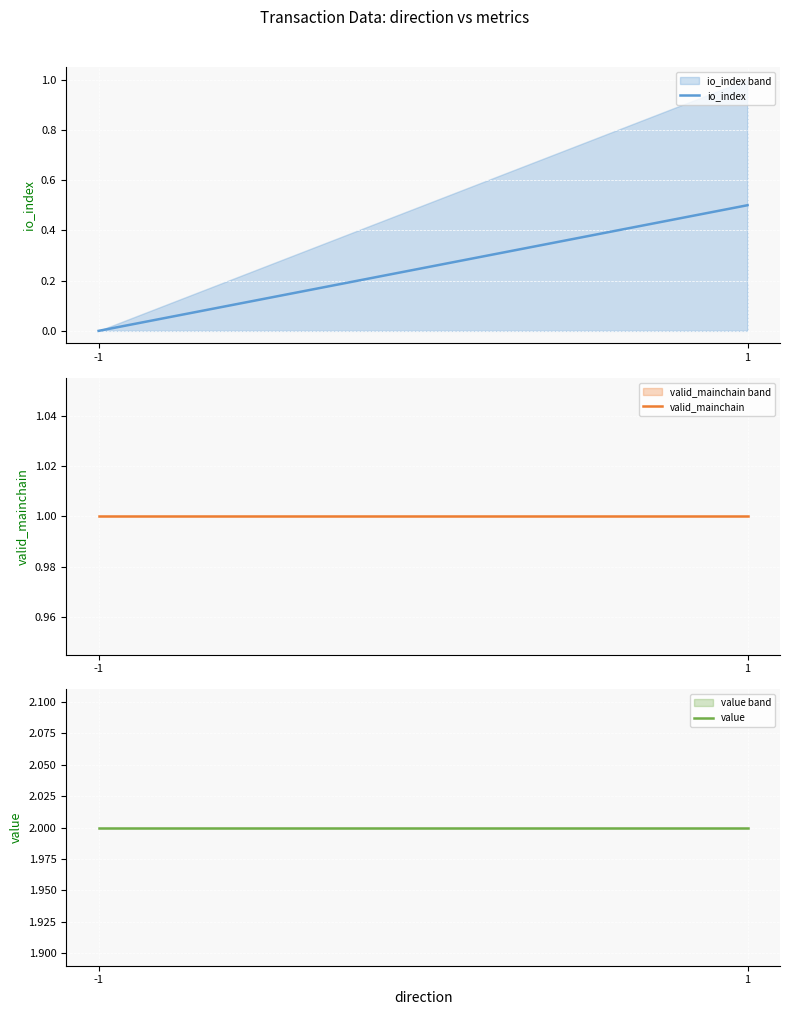

What is the difference between the highest and lowest values at -1?

2.0